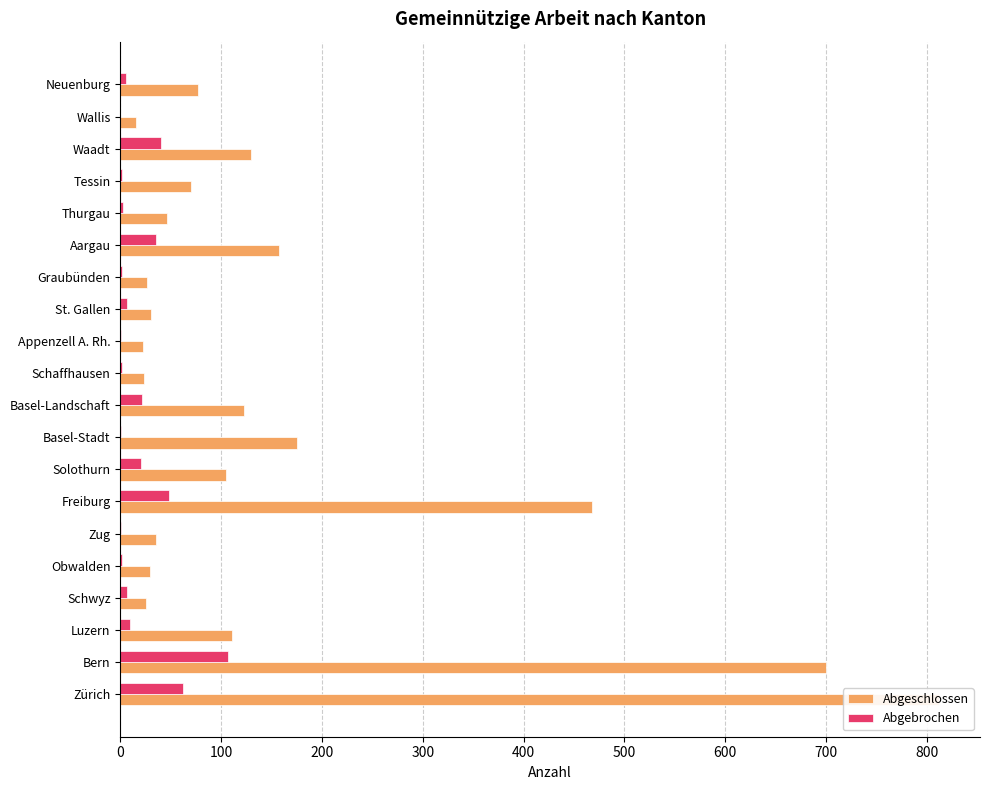

At Schwyz, list the series in order from largest to smallest.

Abgeschlossen, Abgebrochen